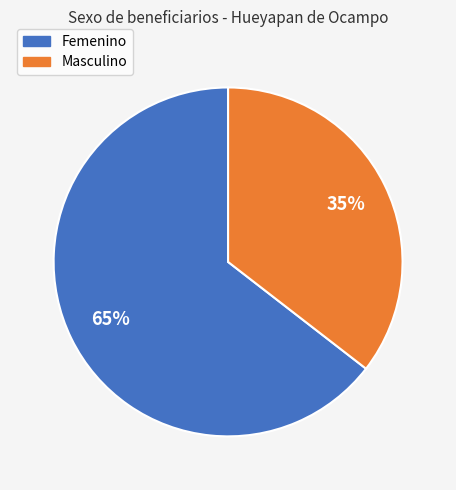

What is the majority slice?

Femenino